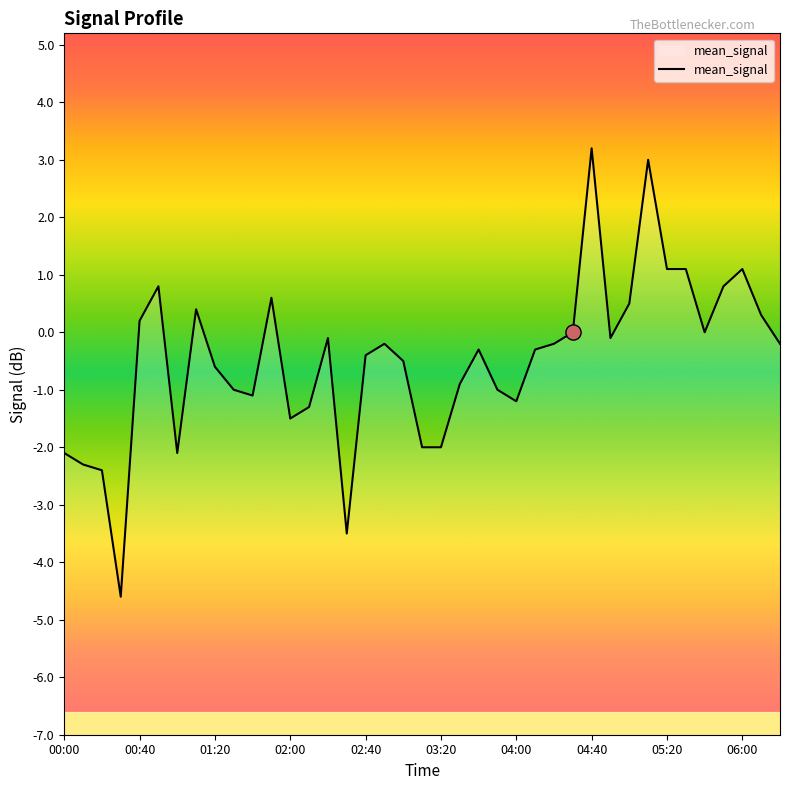

What is the change in value from 11 to 36?

+0.5